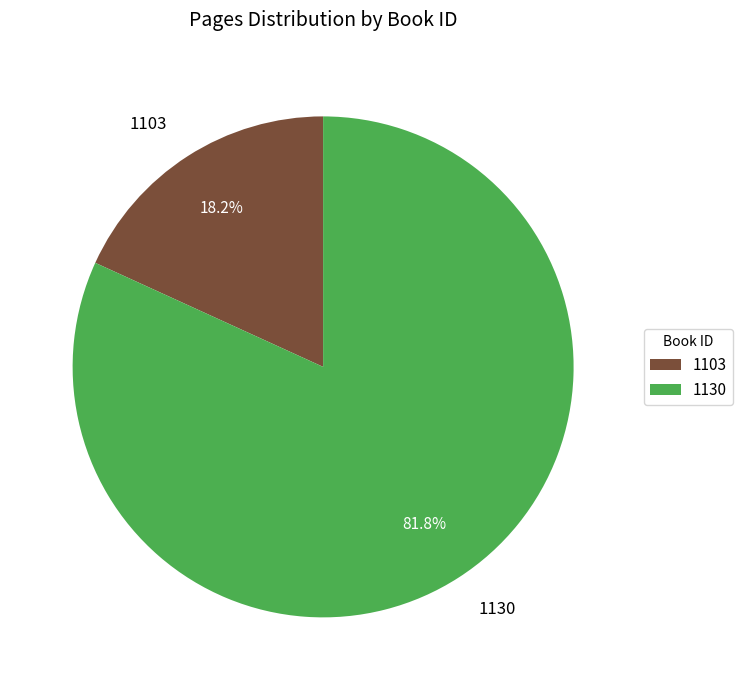

Rank the categories by value from lowest to highest.

1103, 1130